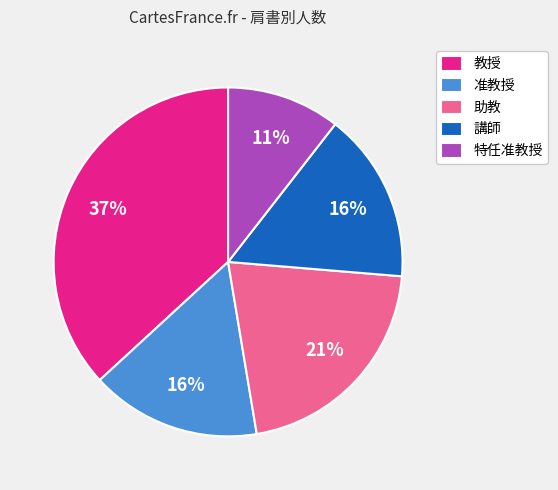

To the nearest percent, what is the difference between the 教授 and 准教授 slice percentages?

21%